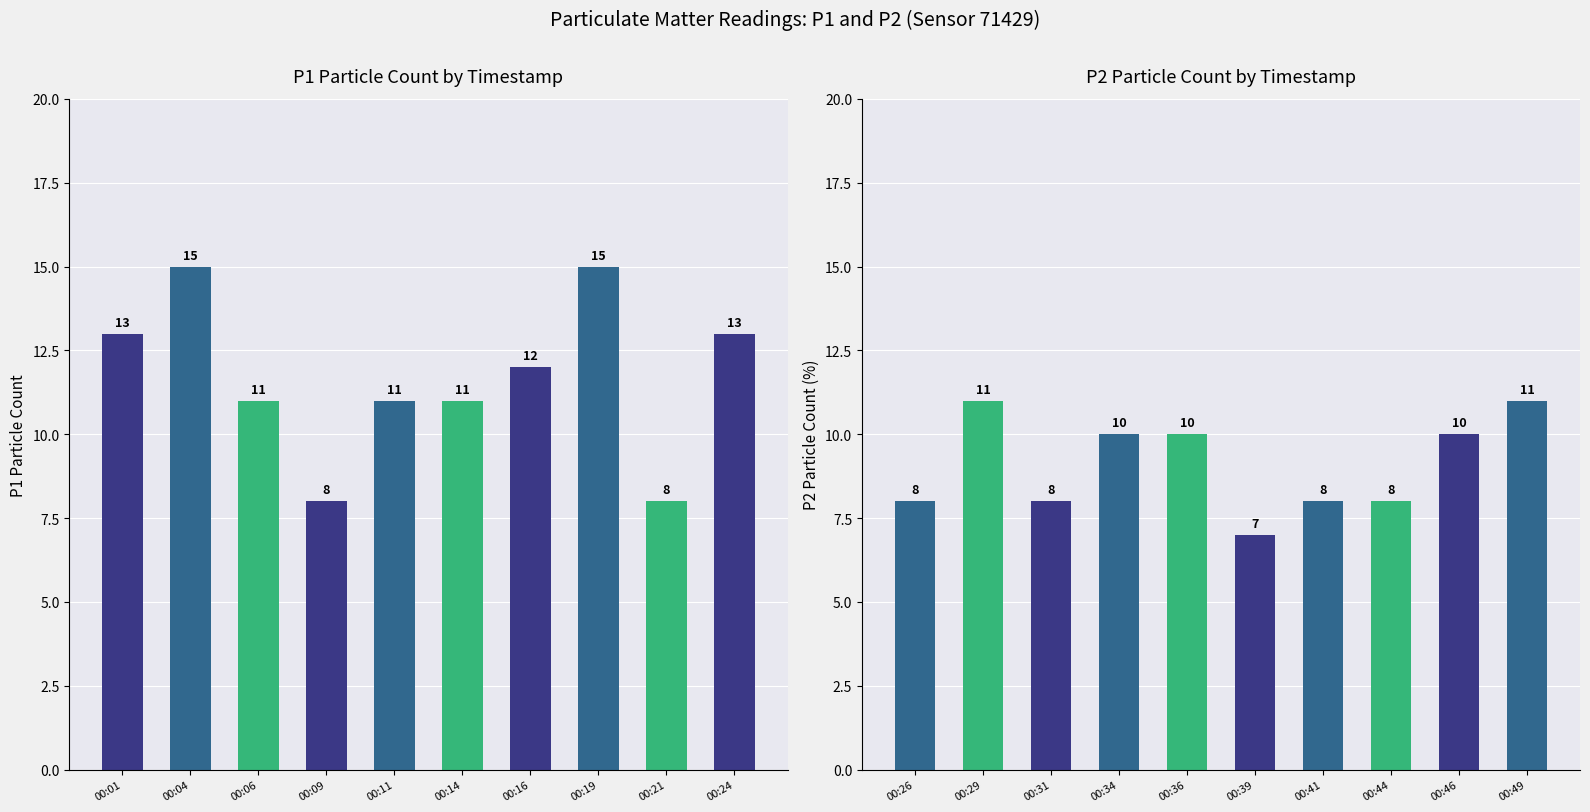

How many bars are there in each group?

2